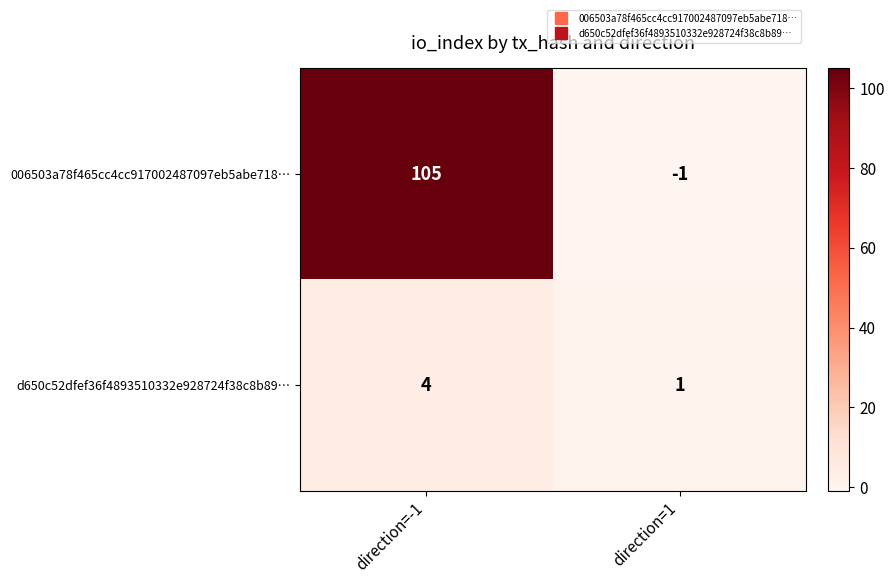

Reading left to right, extract all data points from this chart.

006503a78f465cc4cc917002487097eb5abe718…: 105	-1
d650c52dfef36f4893510332e928724f38c8b89…: 4	1